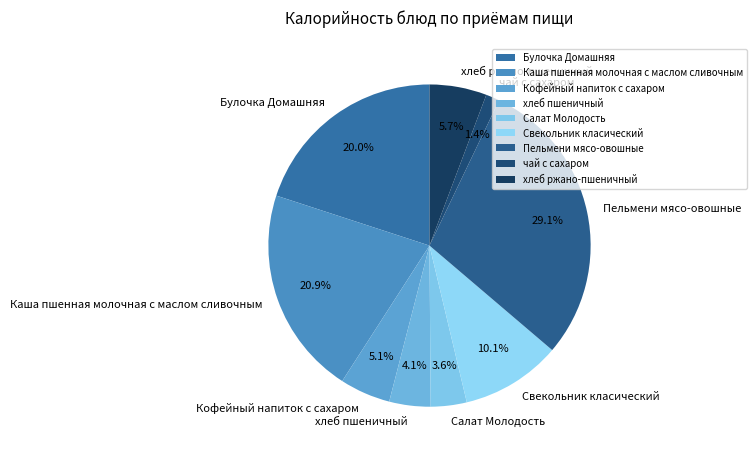

To the nearest percent, what portion does Булочка Домашняя represent?

20%